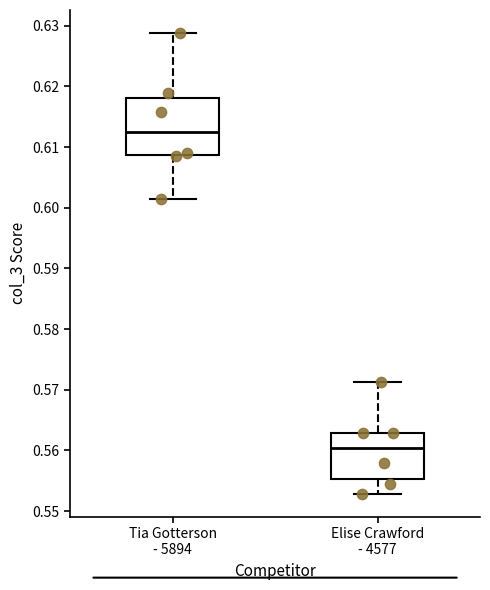

Reading left to right, transcribe this box plot: for each box, give where its median line is, the range the box spans, and where its two whiskers end, as read against the y-axis. The values are not printed on the chart, so give them approximately, as read against the axis.

Tia Gotterson - 5894: median 0.612, box 0.609 to 0.618, whiskers 0.601 to 0.629
Elise Crawford - 4577: median 0.560, box 0.555 to 0.563, whiskers 0.553 to 0.571